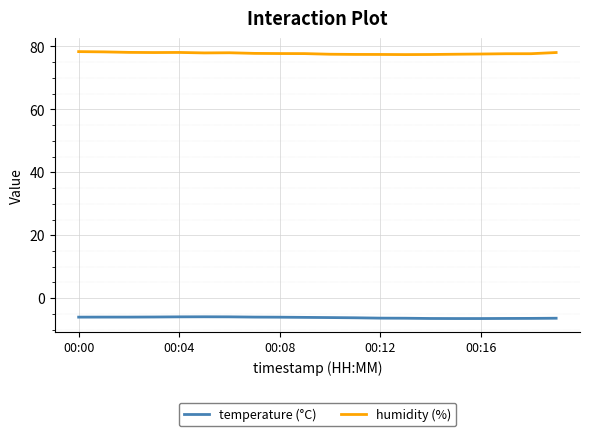

Is this an area chart (filled region under the line)?

No